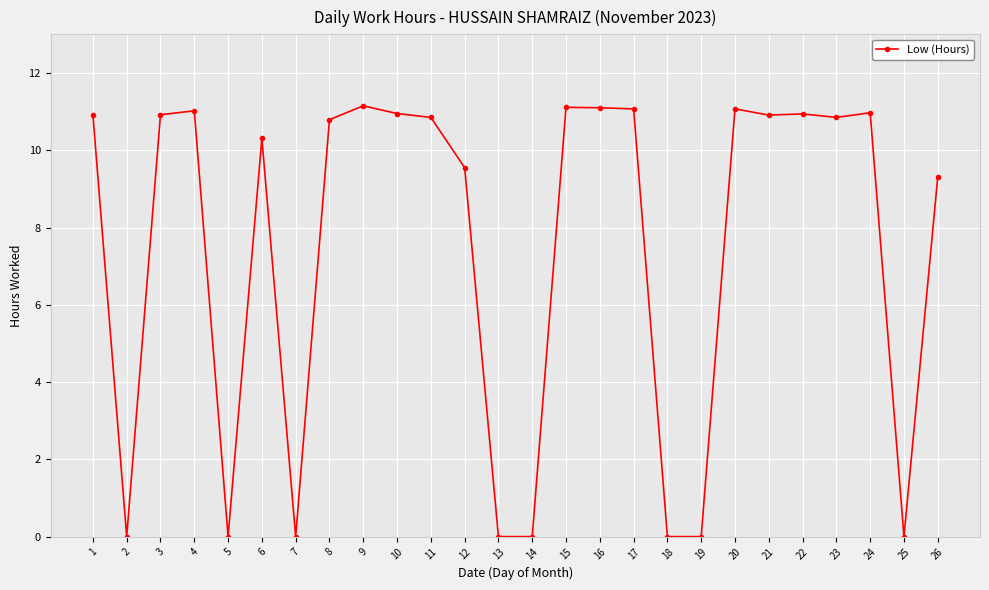

Count the number of categories in the chart.

26